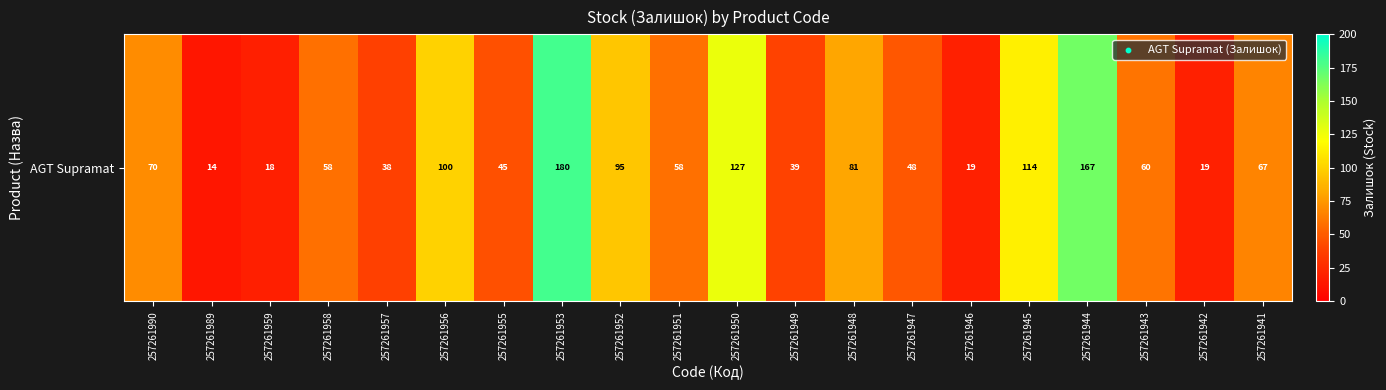

Is it true that the value at 257261943 is 60?

True